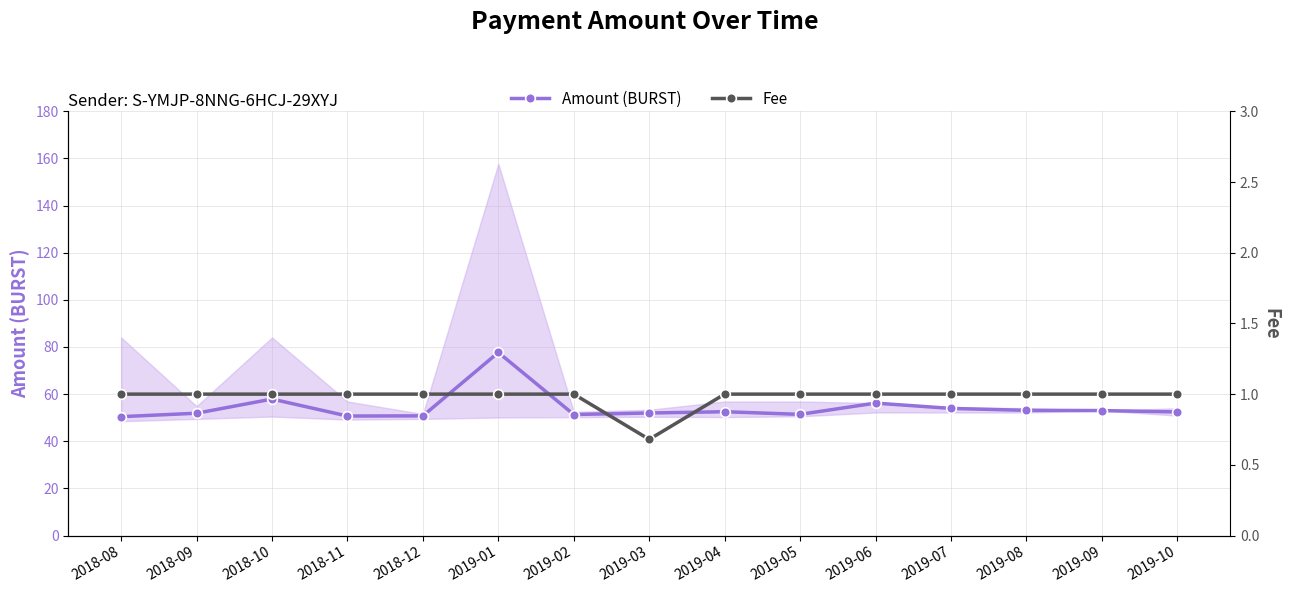

What is the sum of all Amount (BURST) values?

815.4